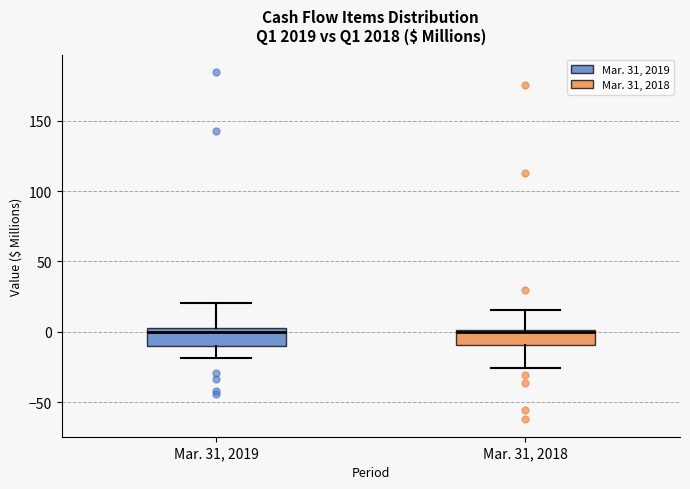

Reading left to right, read every box against the y-axis: the position of its median line, the range the box covers, and the ends of its whiskers. The values are not printed on the chart, so give them approximately, as read against the axis.

Mar. 31, 2019: median 0, box -10 to 5, whiskers -20 to 20
Mar. 31, 2018: median 0 (just below the box's upper edge), box -10 to 0, whiskers -25 to 15